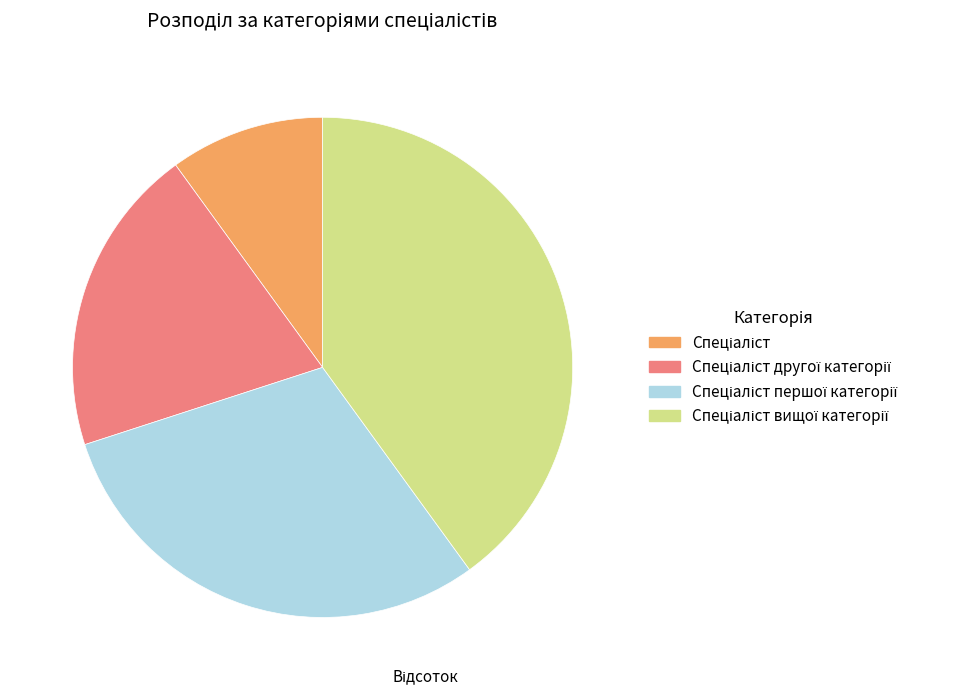

Is there a majority slice in this chart?

No